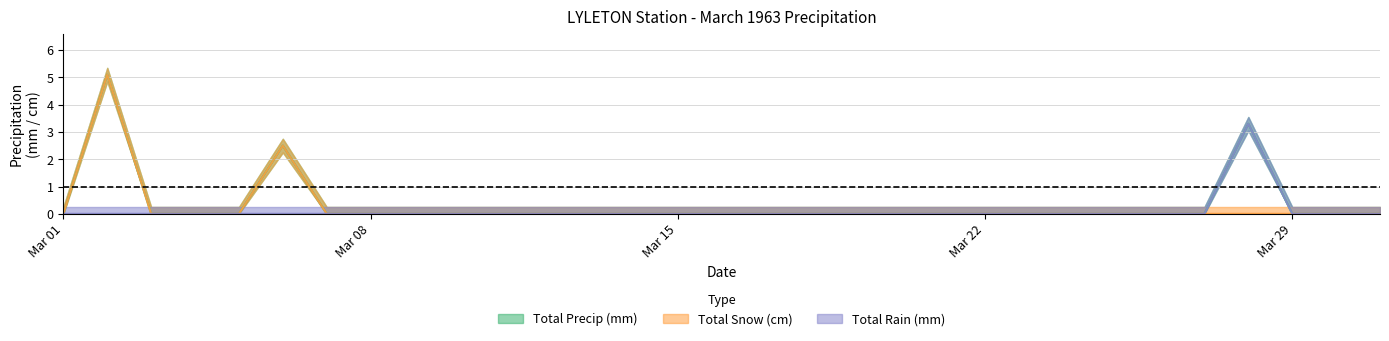

At how many categories does at least one series exceed 0?

3